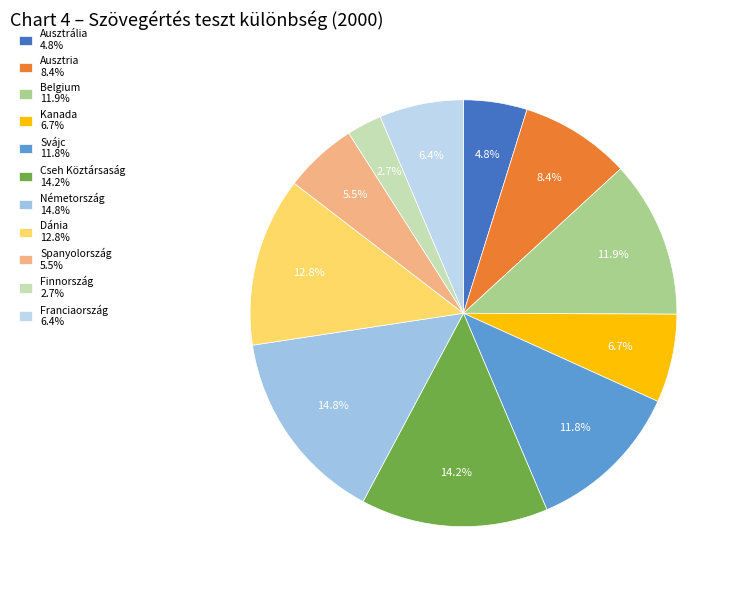

Does Németország represent more than half of the total?

No